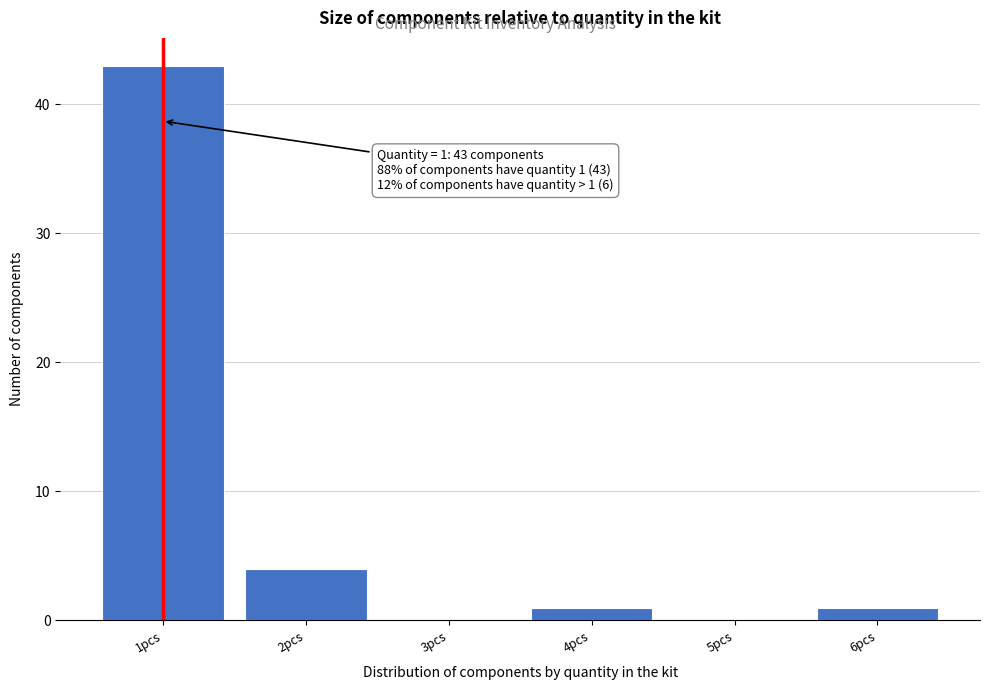

Which range on the x-axis has the tallest bar?

0.5 to 1.5